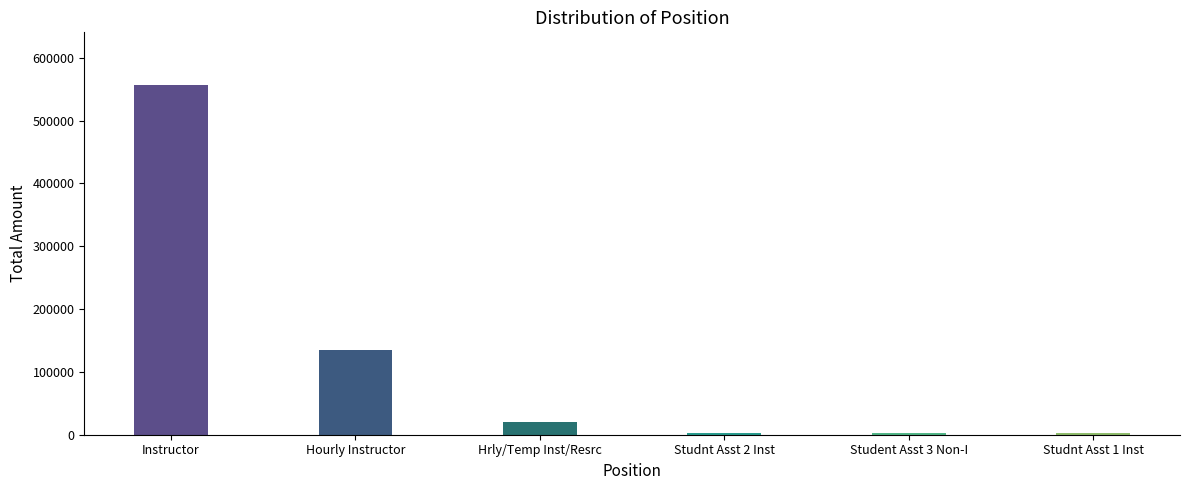

What is the label of the 6th bar from the right?

Instructor